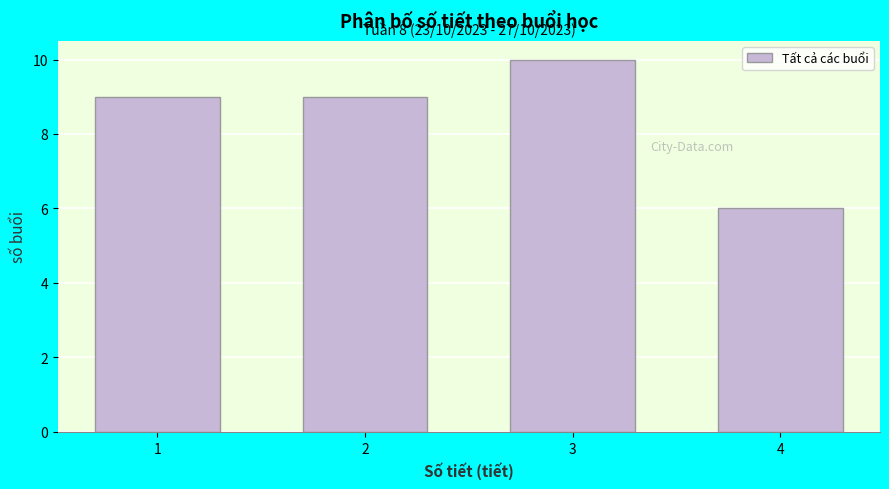

Reading left to right, extract all data points from this chart.

9	9	10	6